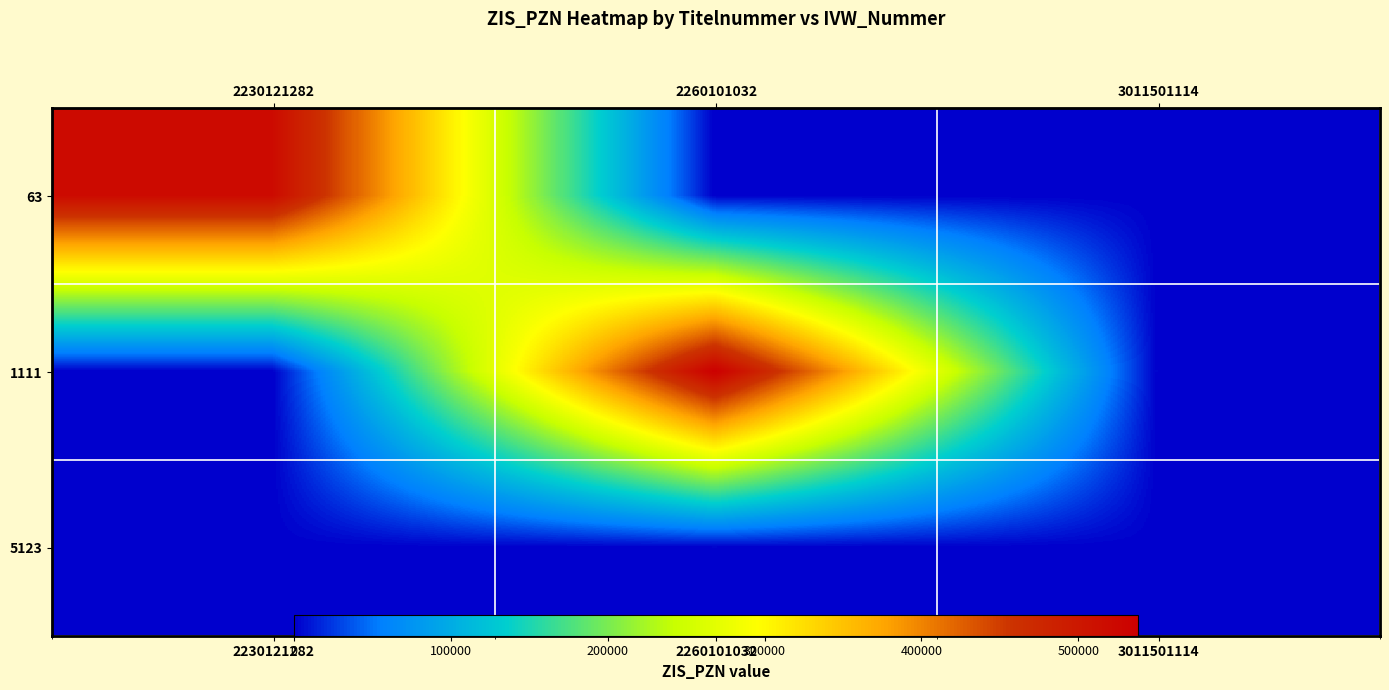

List the labels in order of 5123 value, largest first.

2230121282, 2260101032, 3011501114